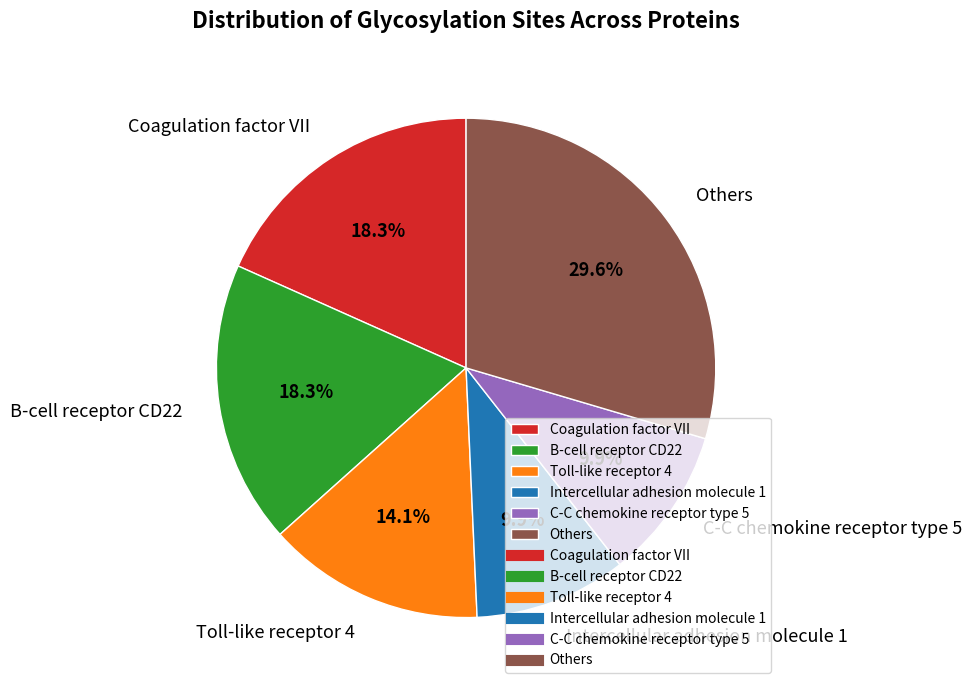

Is B-cell receptor CD22 the majority of the pie?

No